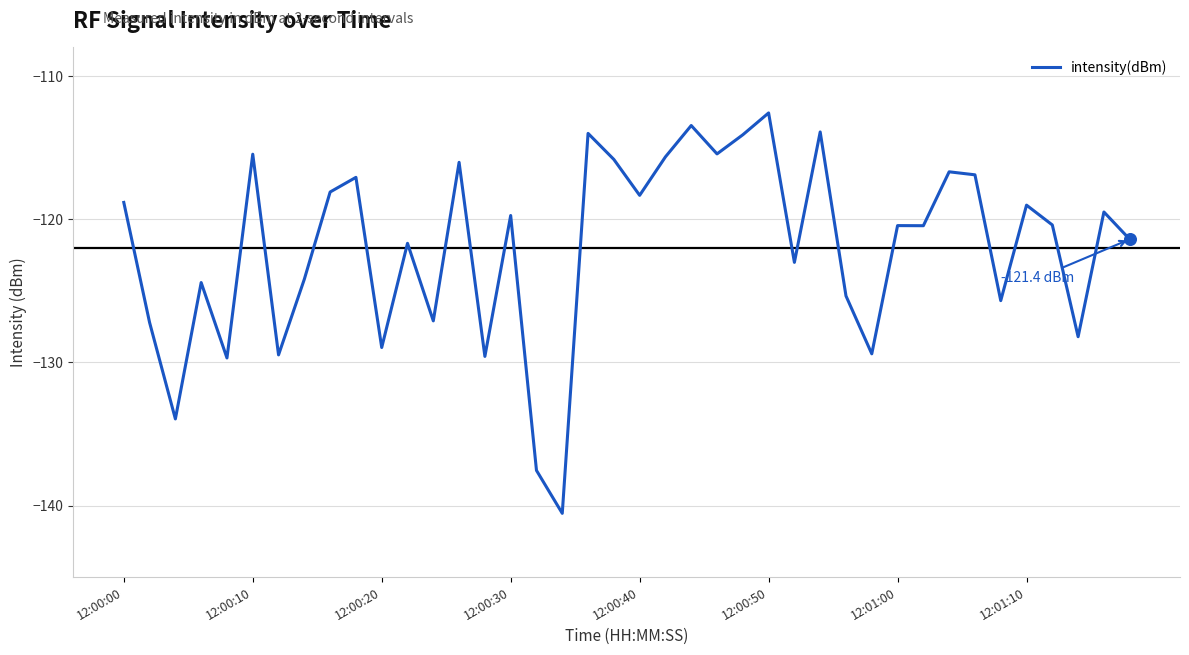

What is the maximum value shown in the chart?

-112.6